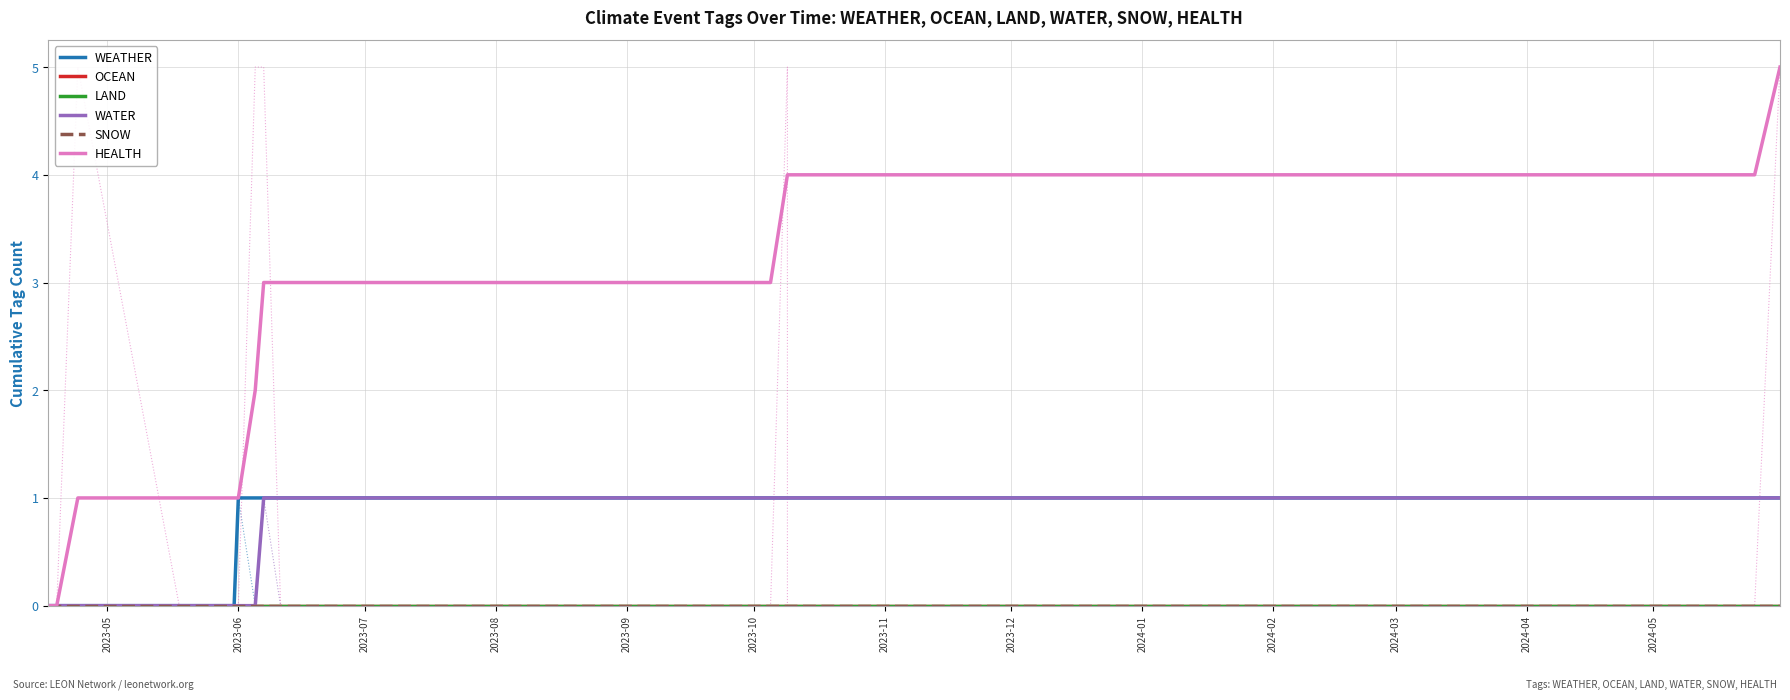

What are all the series names shown in the legend?

WEATHER, OCEAN, LAND, WATER, SNOW, HEALTH